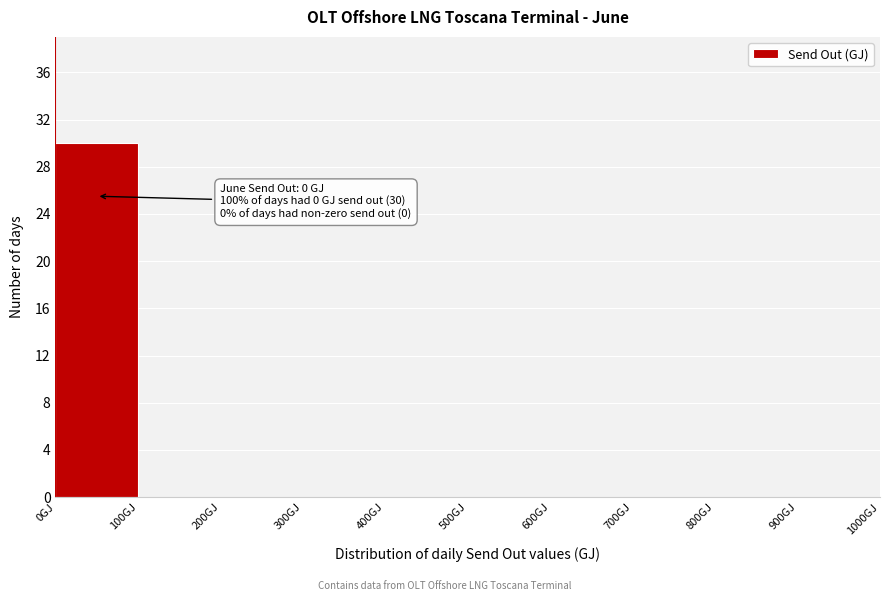

Which range on the x-axis has the tallest bar?

0 to 100